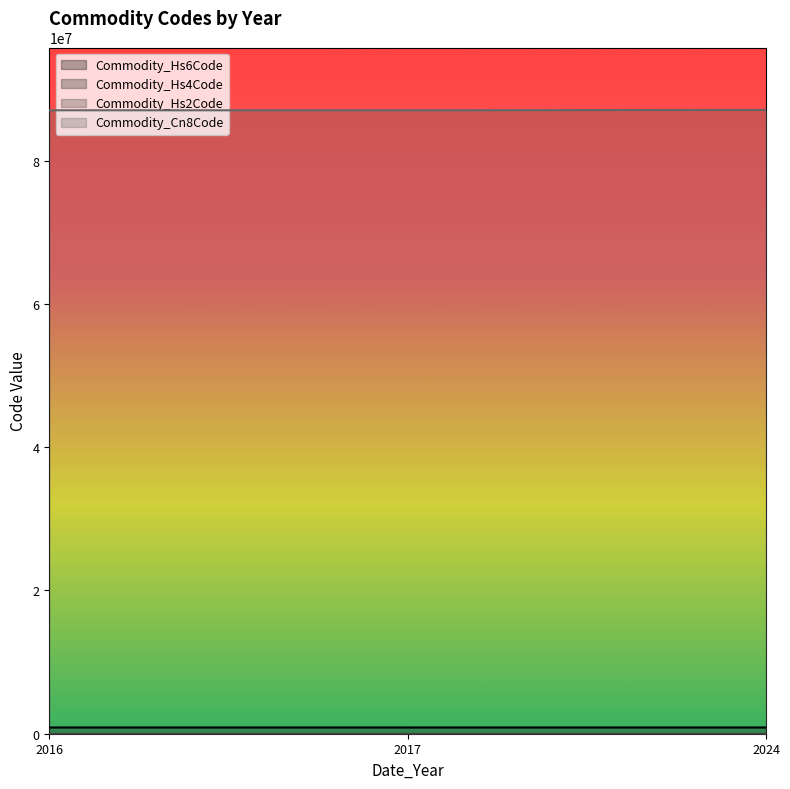

Is it true that Commodity_Cn8Code equals 23749746 at 2017?

False